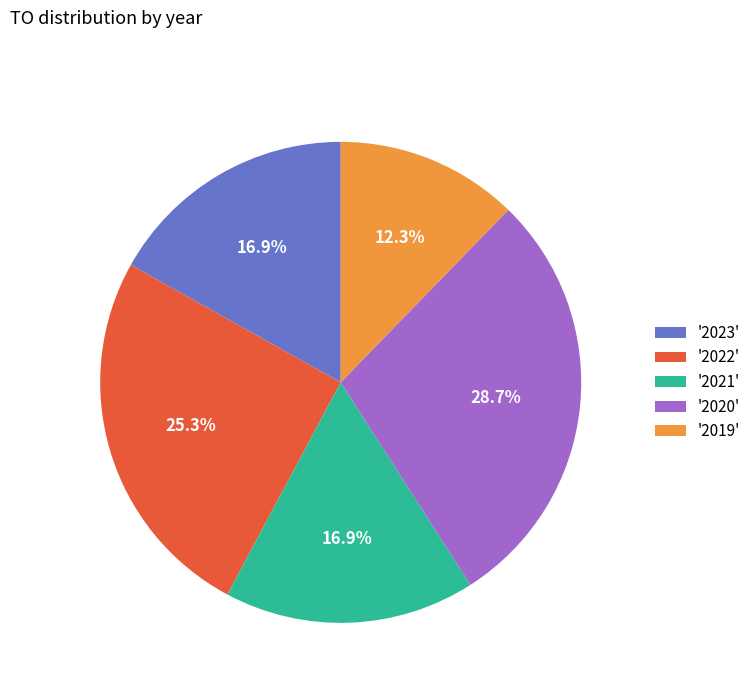

To the nearest percent, what is the average slice percentage?

20%